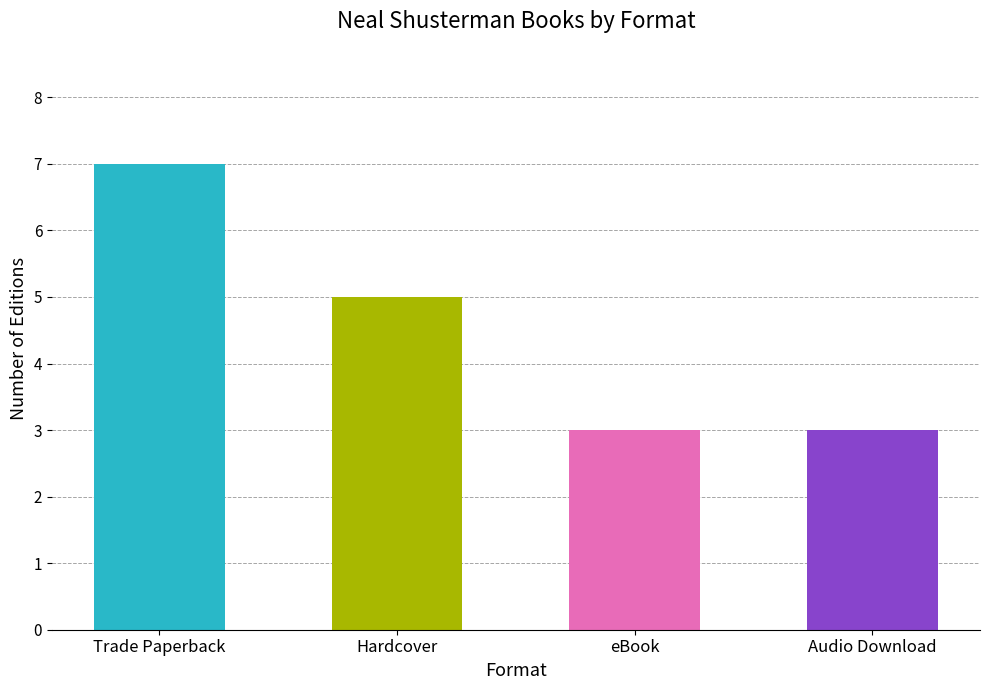

Which label corresponds to the largest value in the chart?

Trade Paperback